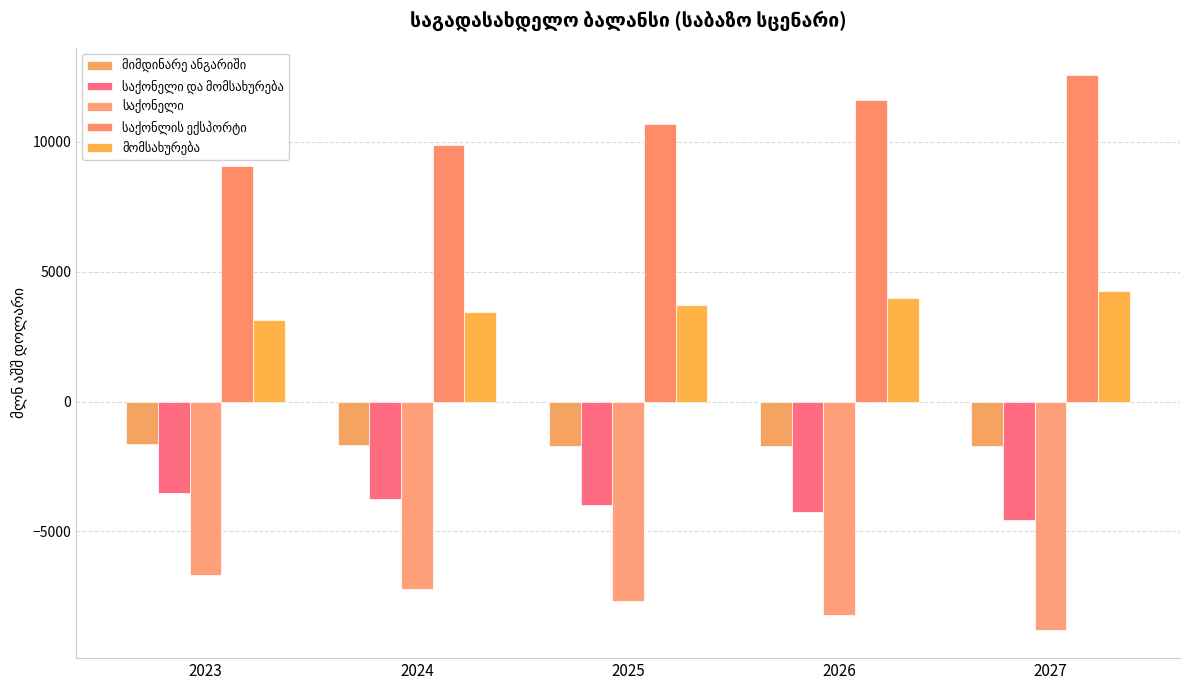

Does the chart contain stacked bars?

No